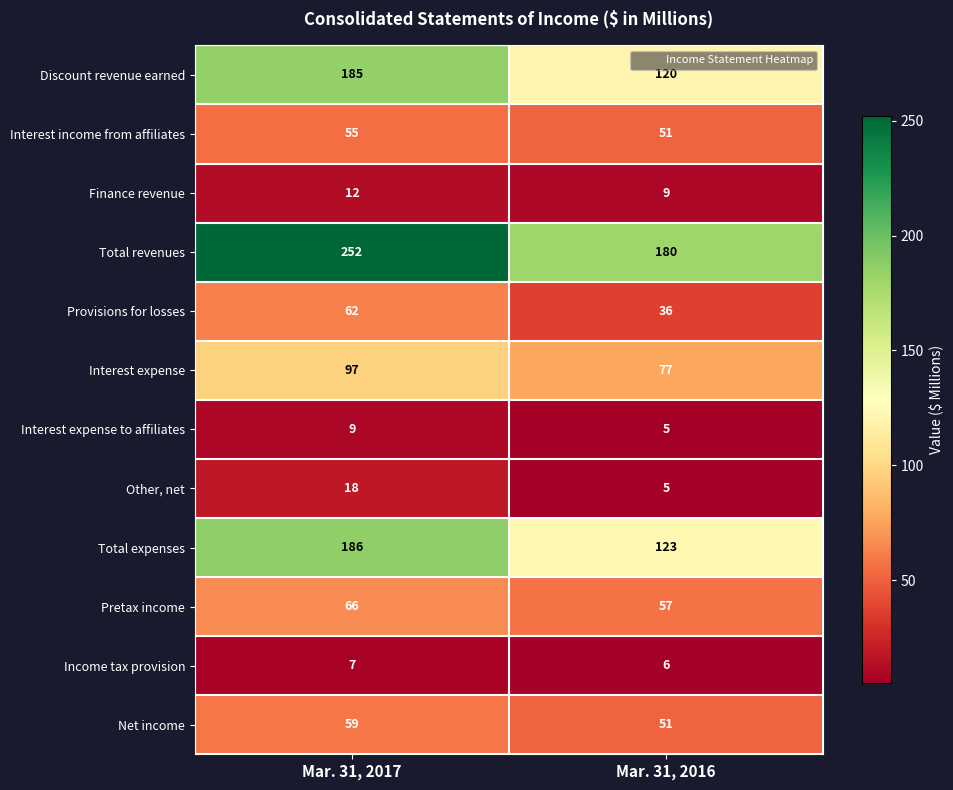

What is the approximate value of Finance revenue at Mar. 31, 2017?

12